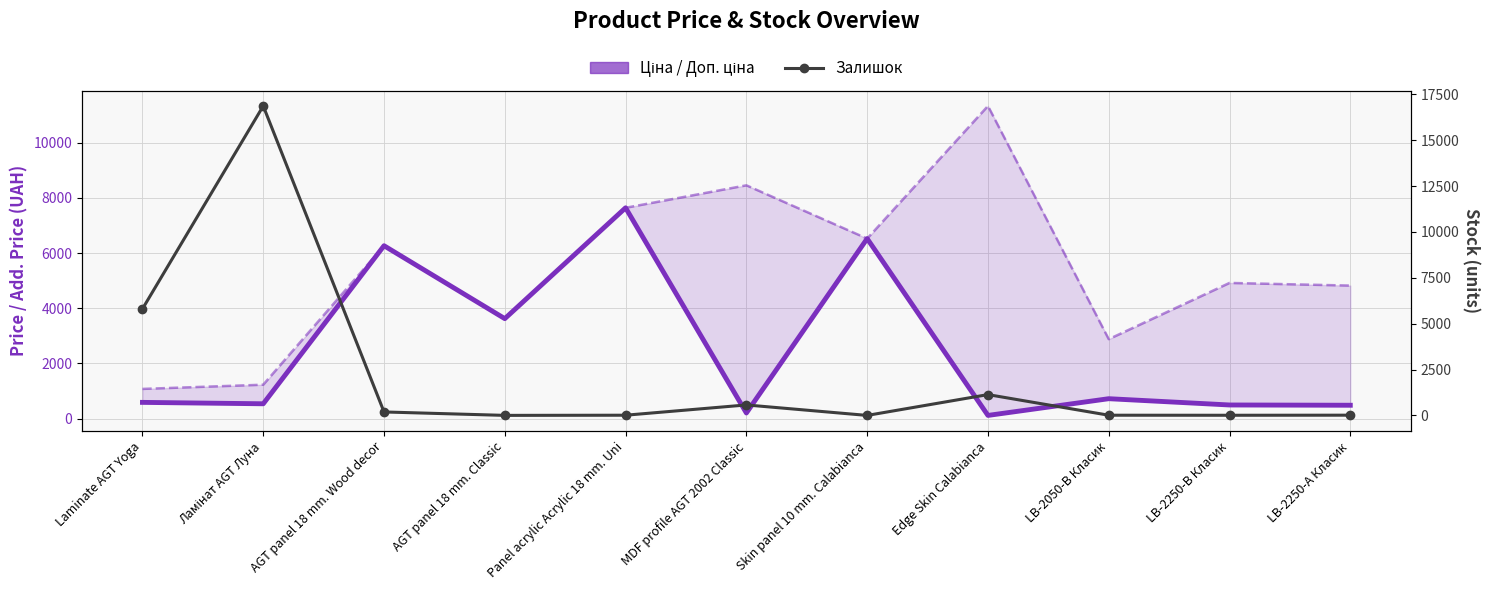

At which category does Залишок reach its first local valley?

AGT panel 18 mm. Classic